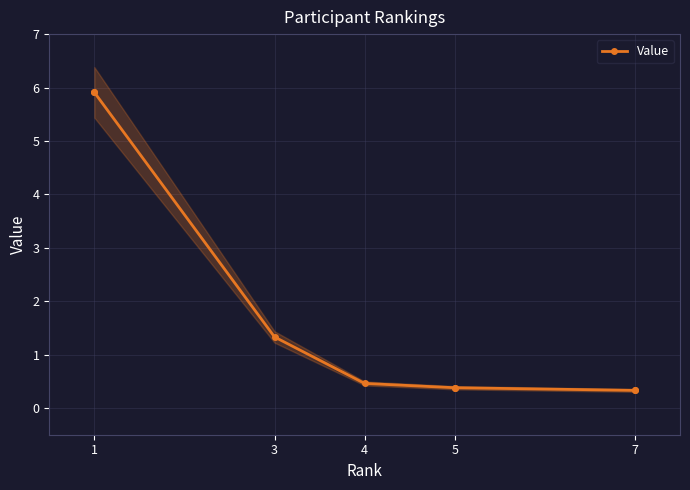

What is the value of the 3rd point from the left?

1.3